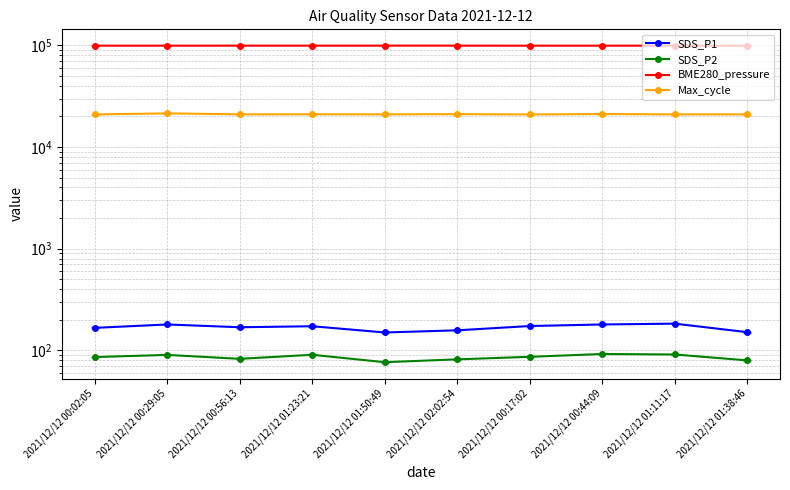

True or false: Max_cycle has more than 0 interior local peaks.

True